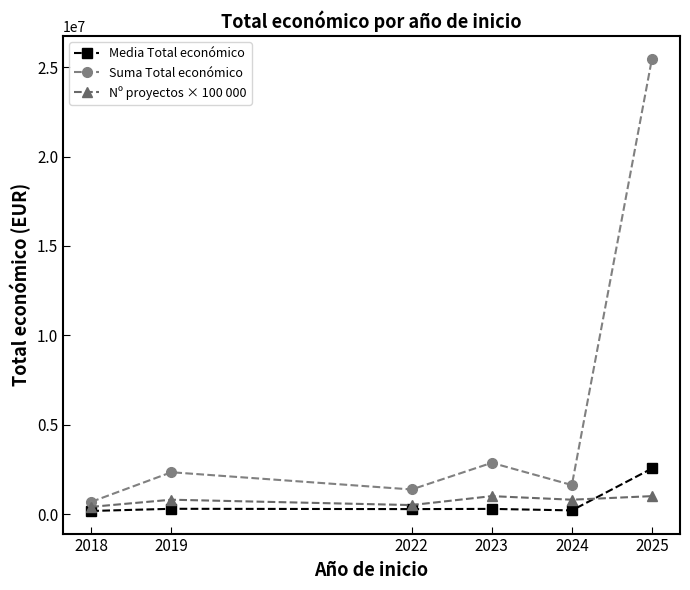

What are all the series names shown in the legend?

Media Total económico, Suma Total económico, Nº proyectos × 100 000